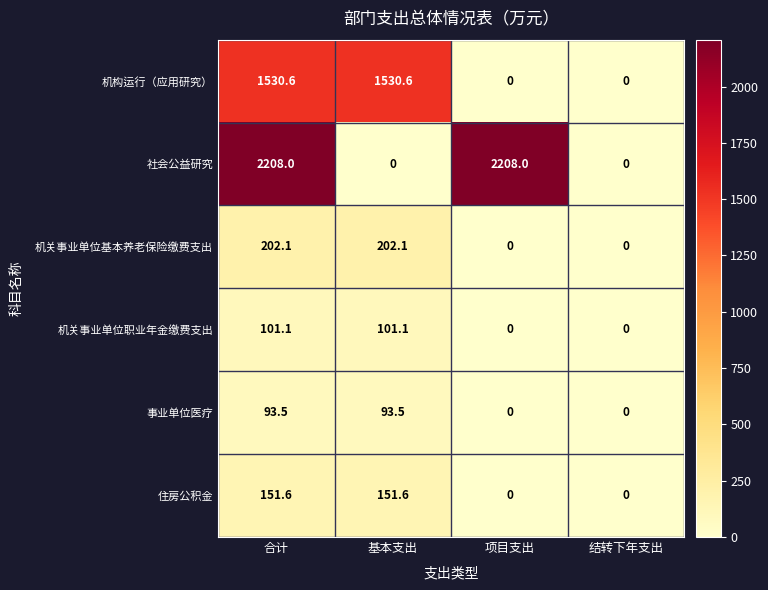

Which series has the largest total across all categories?

社会公益研究